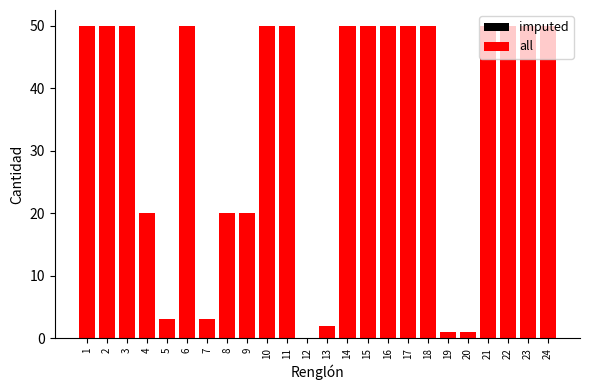

What is the difference between the maximum and minimum values in the imputed series?

50